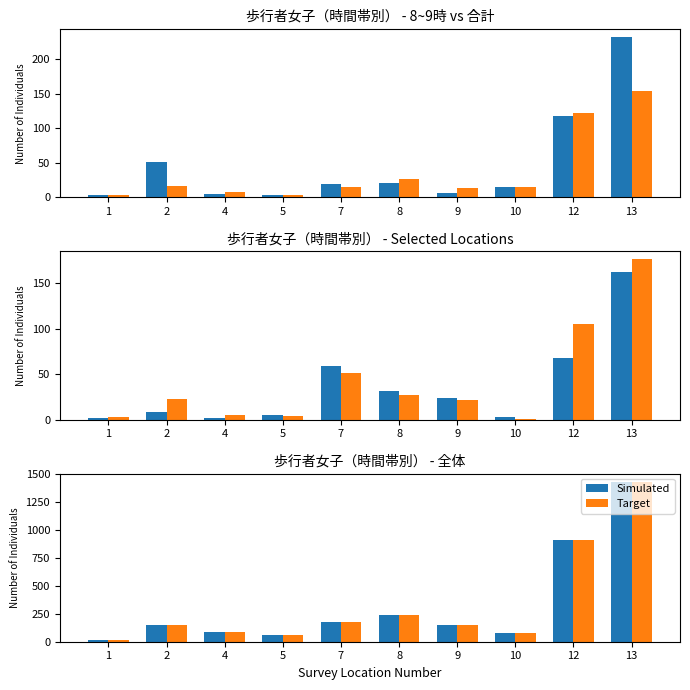

What is the value of the Target bar at the 2nd from the left?

149